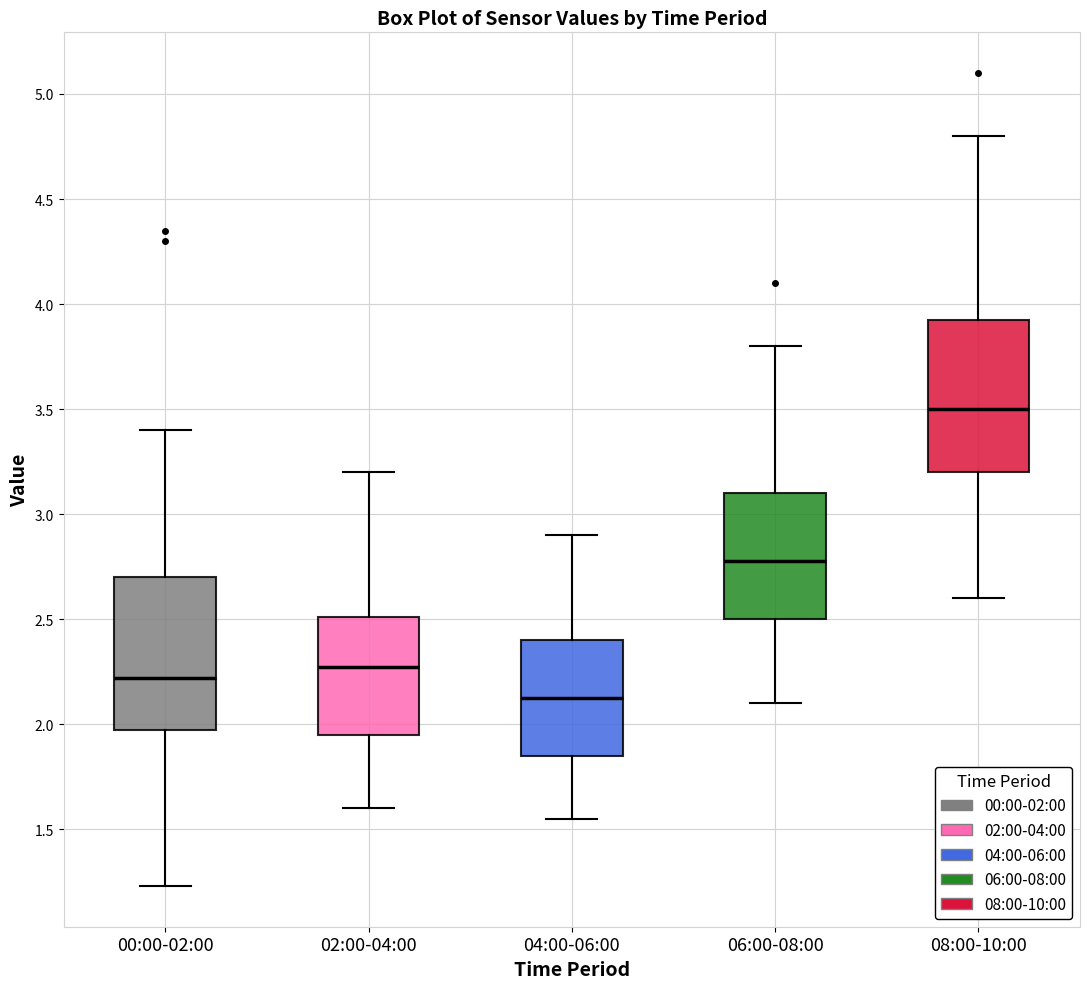

Reading left to right, read every box against the y-axis: the position of its median line, the range the box covers, and the ends of its whiskers. The values are not printed on the chart, so give them approximately, as read against the axis.

00:00-02:00: median 2.20, box 1.95 to 2.70, whiskers 1.25 to 3.40
02:00-04:00: median 2.30, box 1.95 to 2.50, whiskers 1.60 to 3.20
04:00-06:00: median 2.15, box 1.85 to 2.40, whiskers 1.55 to 2.90
06:00-08:00: median 2.80, box 2.50 to 3.10, whiskers 2.10 to 3.80
08:00-10:00: median 3.50, box 3.20 to 3.95, whiskers 2.60 to 4.80